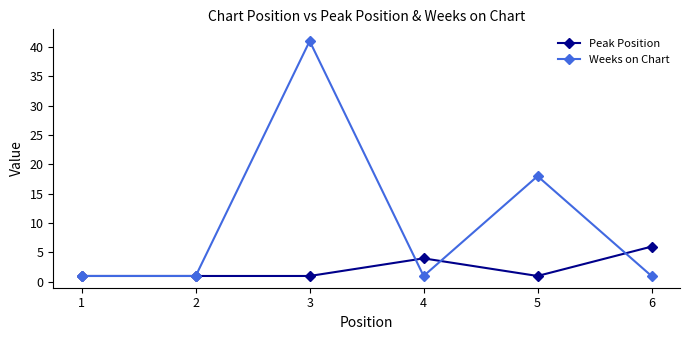

Between 1 and 6, which series saw the biggest shift?

Peak Position